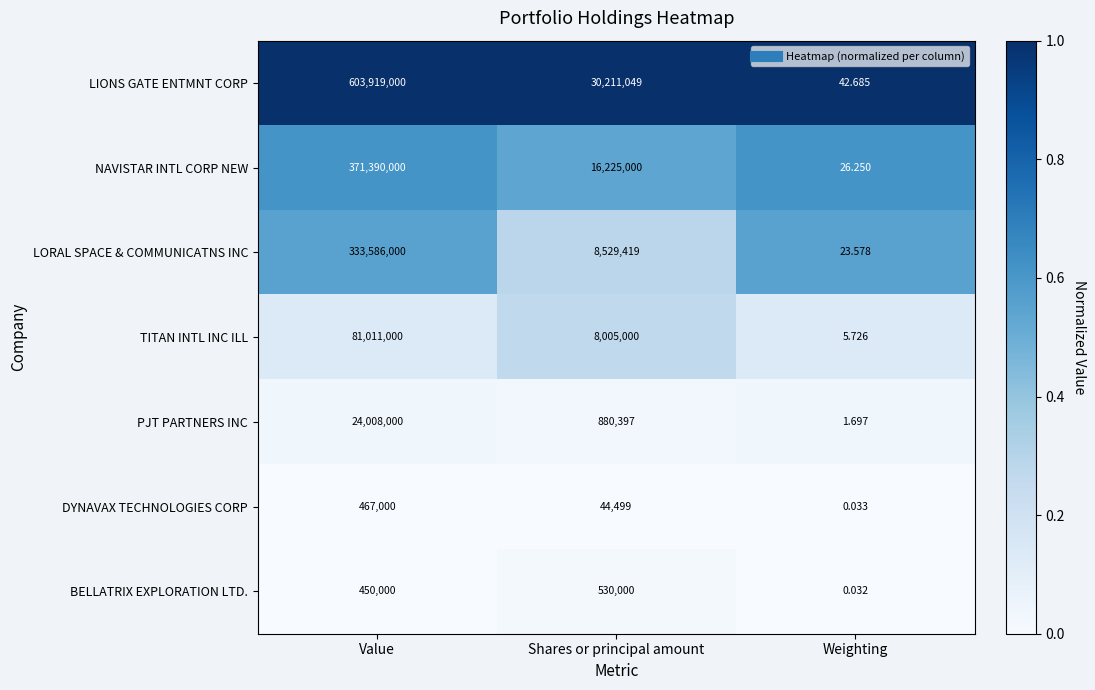

Is the value of BELLATRIX EXPLORATION LTD. at Value greater than the value of PJT PARTNERS INC at Value?

No